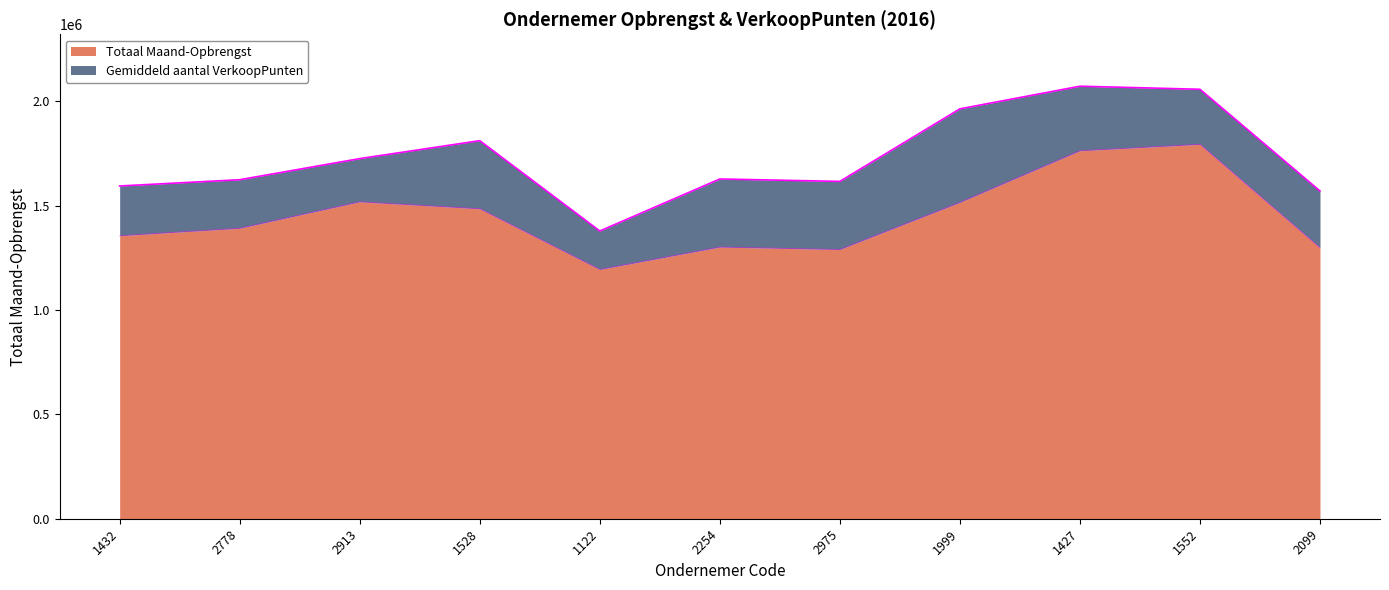

Which category has the lowest value across all series?

1122